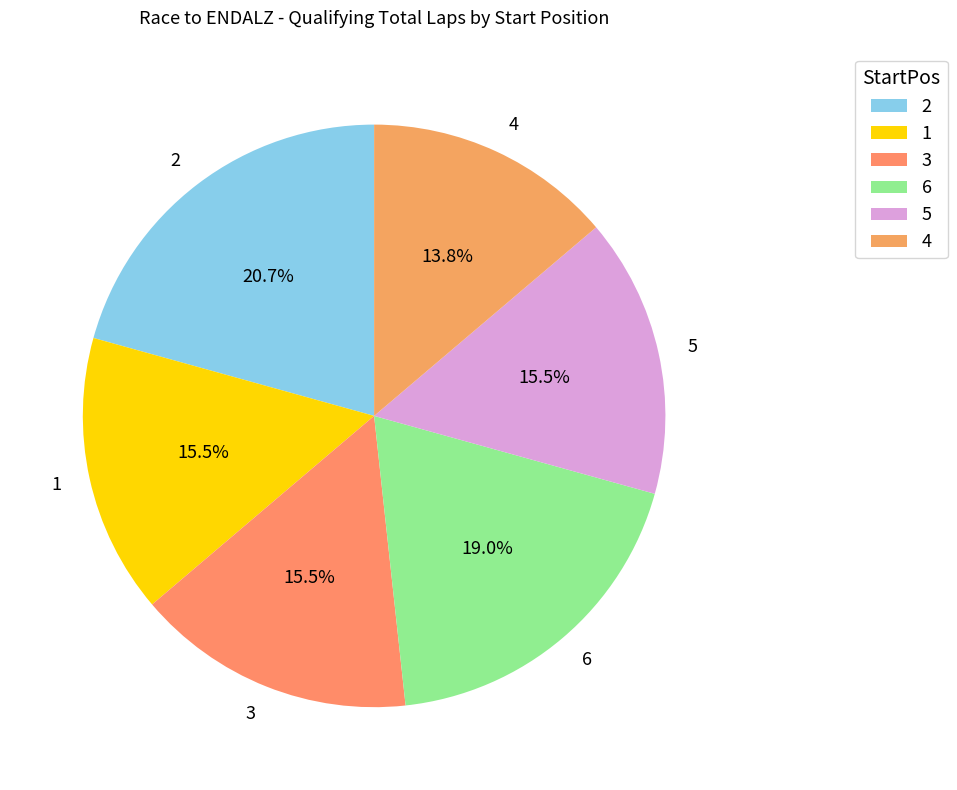

Is 6 the majority of the pie?

No